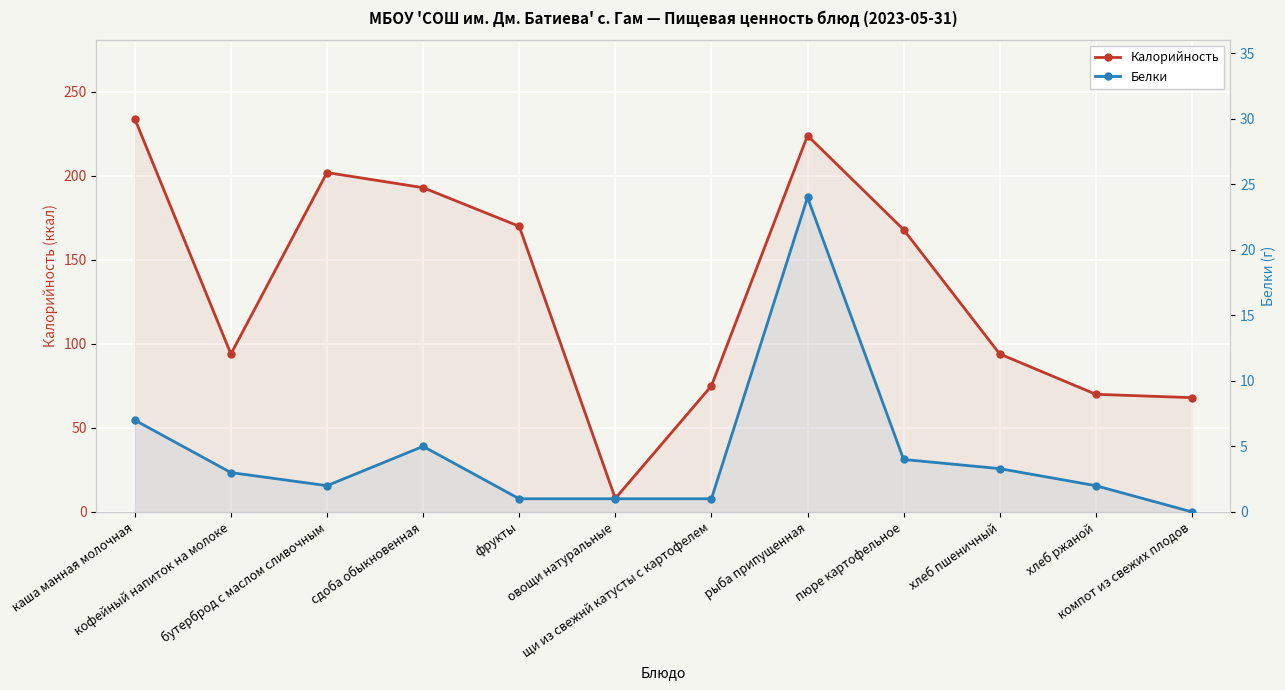

What is the label of the 1st point from the left?

каша манная молочная